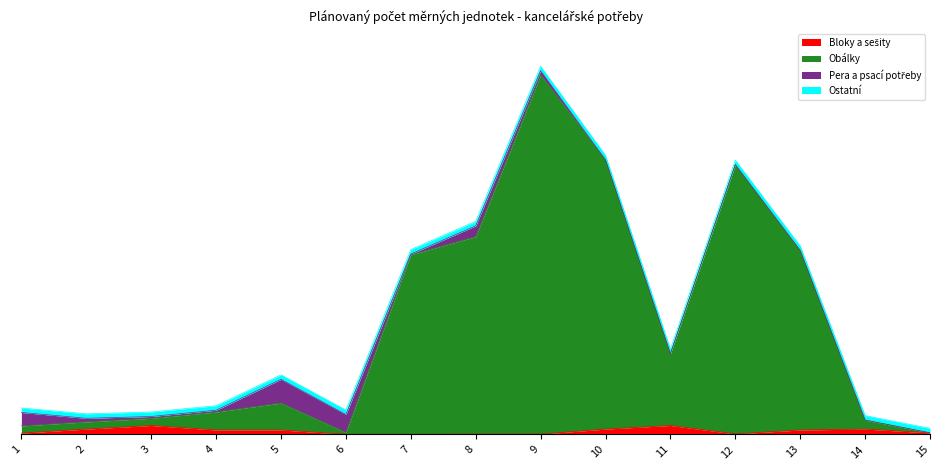

Does the chart have visible grid lines?

No